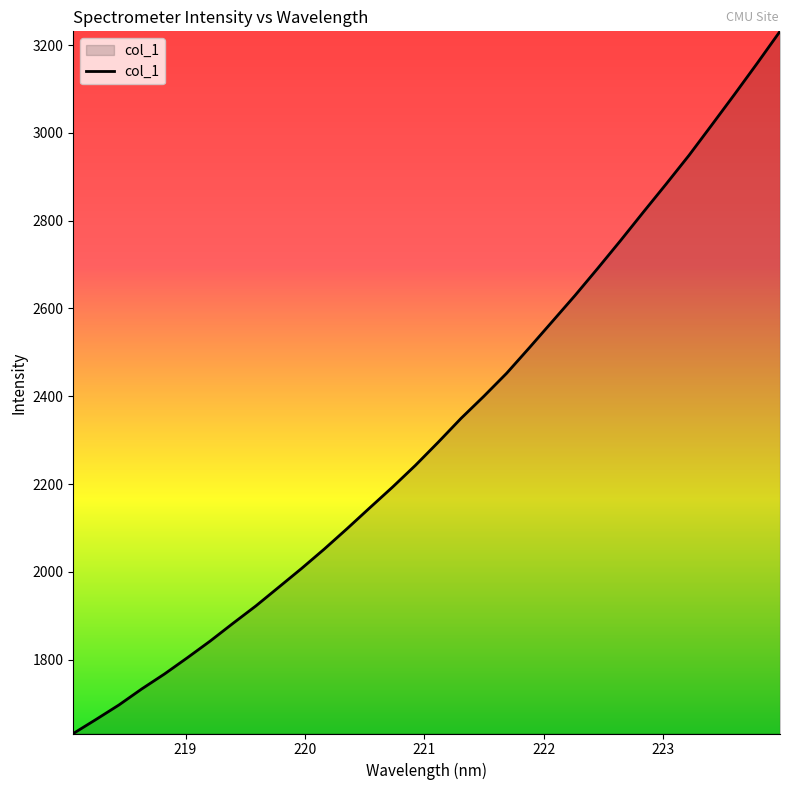

What is the smallest value displayed?

1631.8